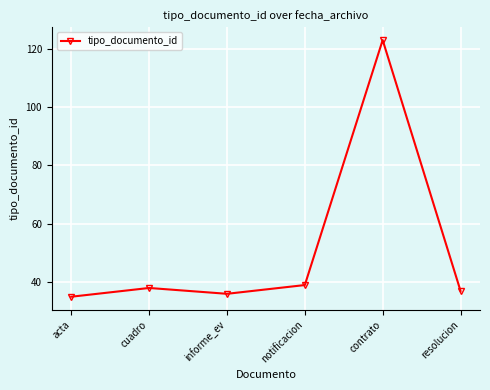

Where is the first local minimum?

informe_ev